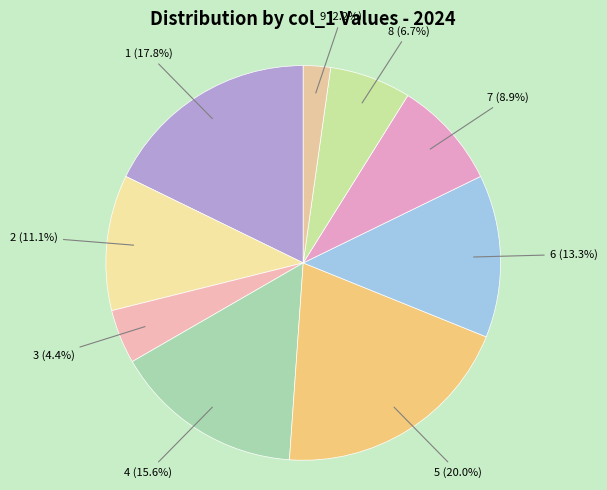

To the nearest percent, what is the difference between the largest and smallest slice percentages?

18%